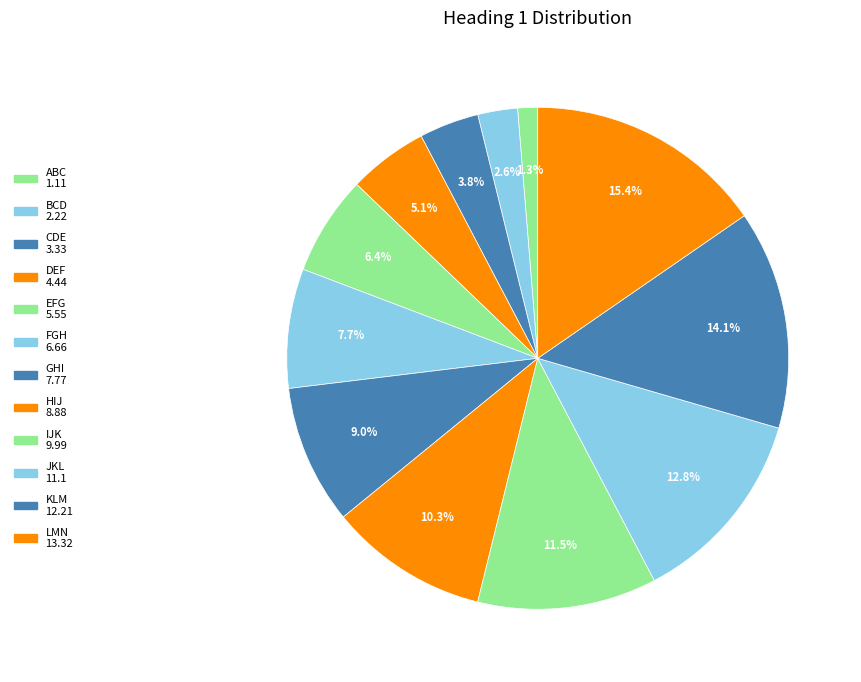

Rank the categories by value from highest to lowest.

LMN, KLM, JKL, IJK, HIJ, GHI, FGH, EFG, DEF, CDE, BCD, ABC